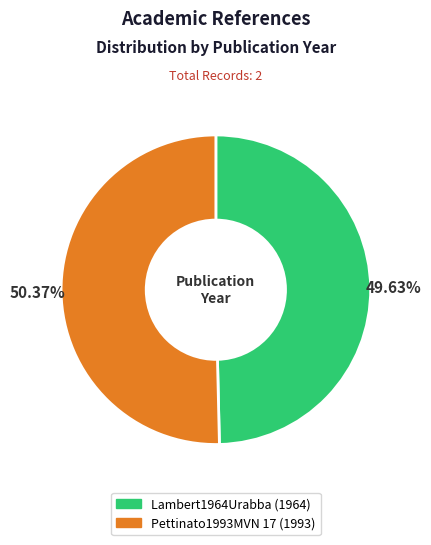

How many segments does this pie chart have?

2